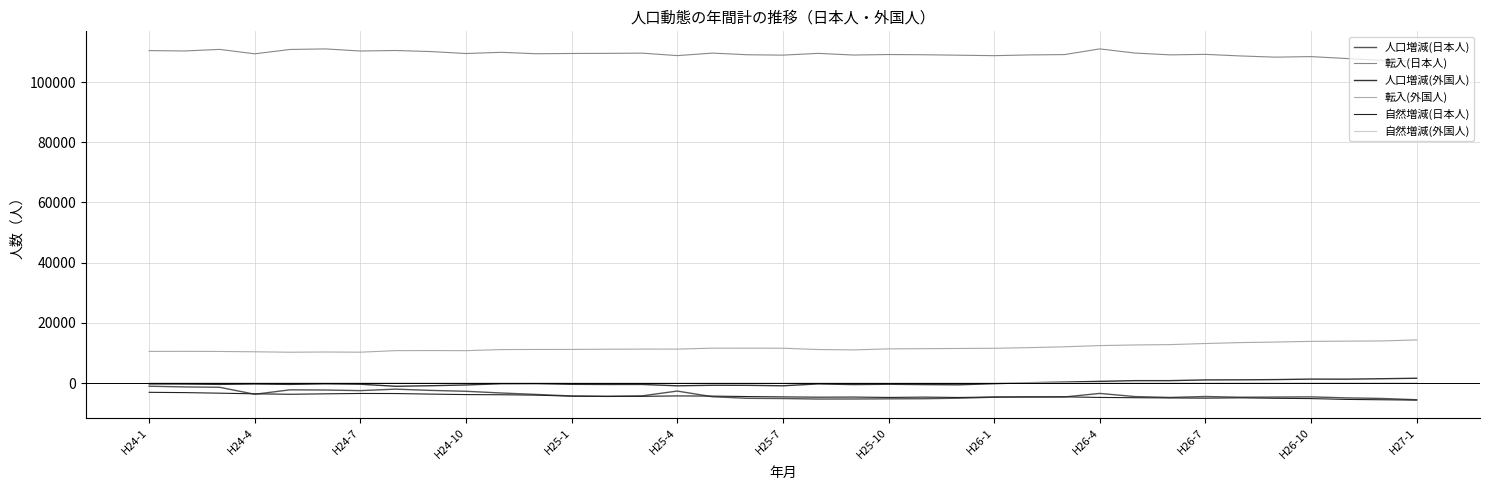

What is the lowest value of the 自然増減(外国人) series?

56